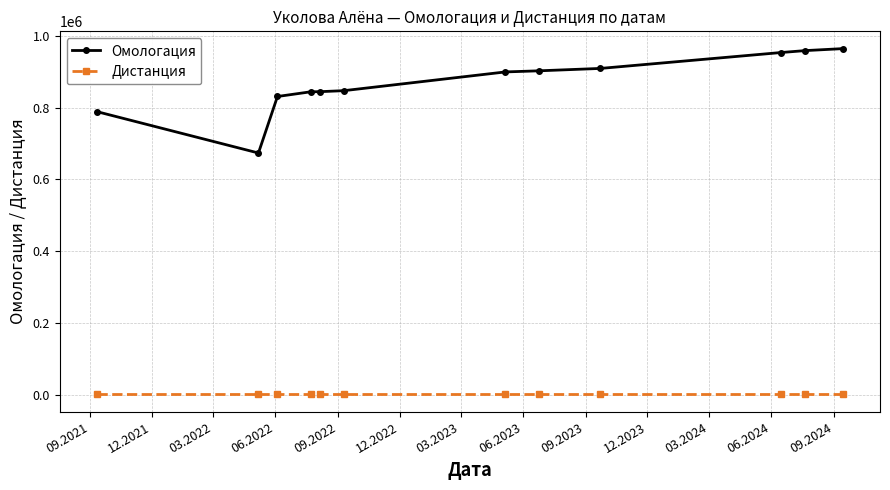

At how many categories does at least one series exceed 540342?

12